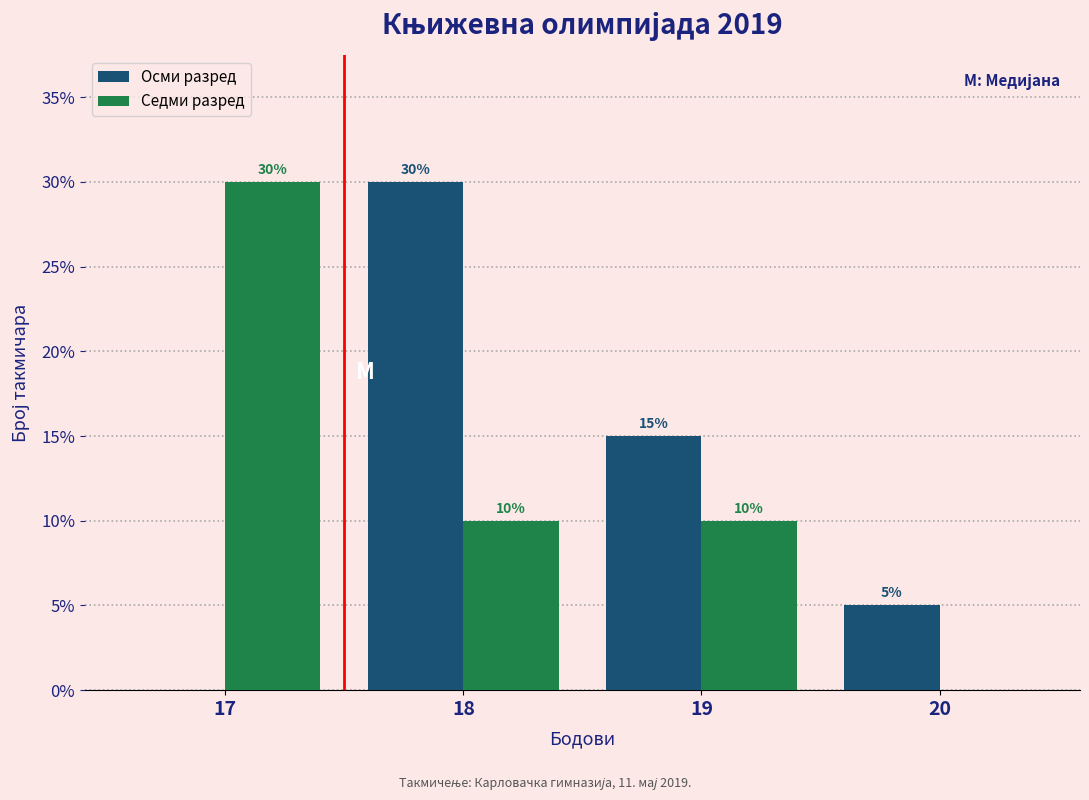

Reading left to right, what are all the values shown in this chart?

Осми разред: 17=0	18=30	19=15	20=5
Седми разред: 17=30	18=10	19=10	20=0